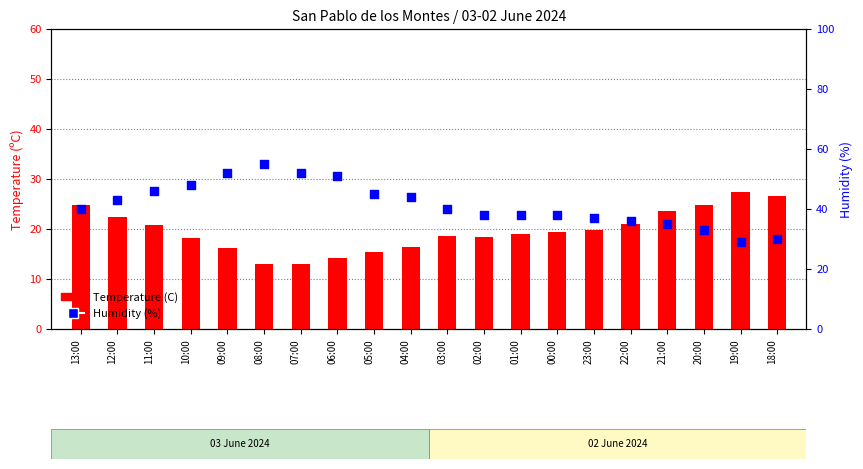

What is the total value across all series at 02:00?

56.4